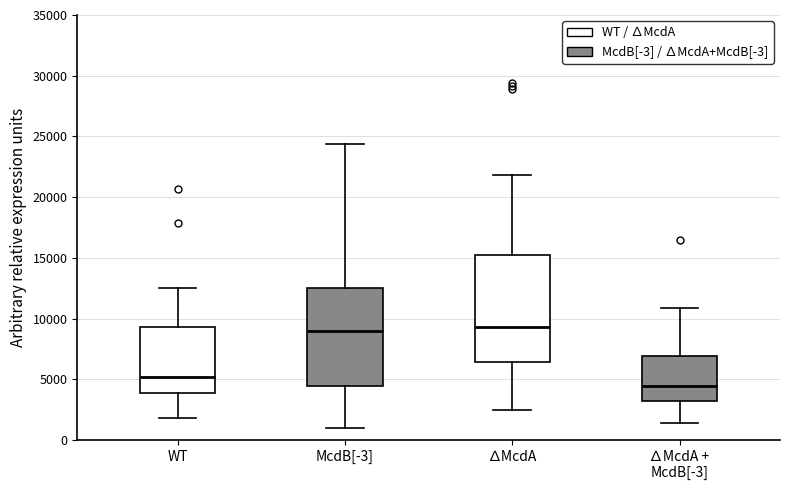

Which box is the tallest, from its lower edge to its upper edge?

∆McdA